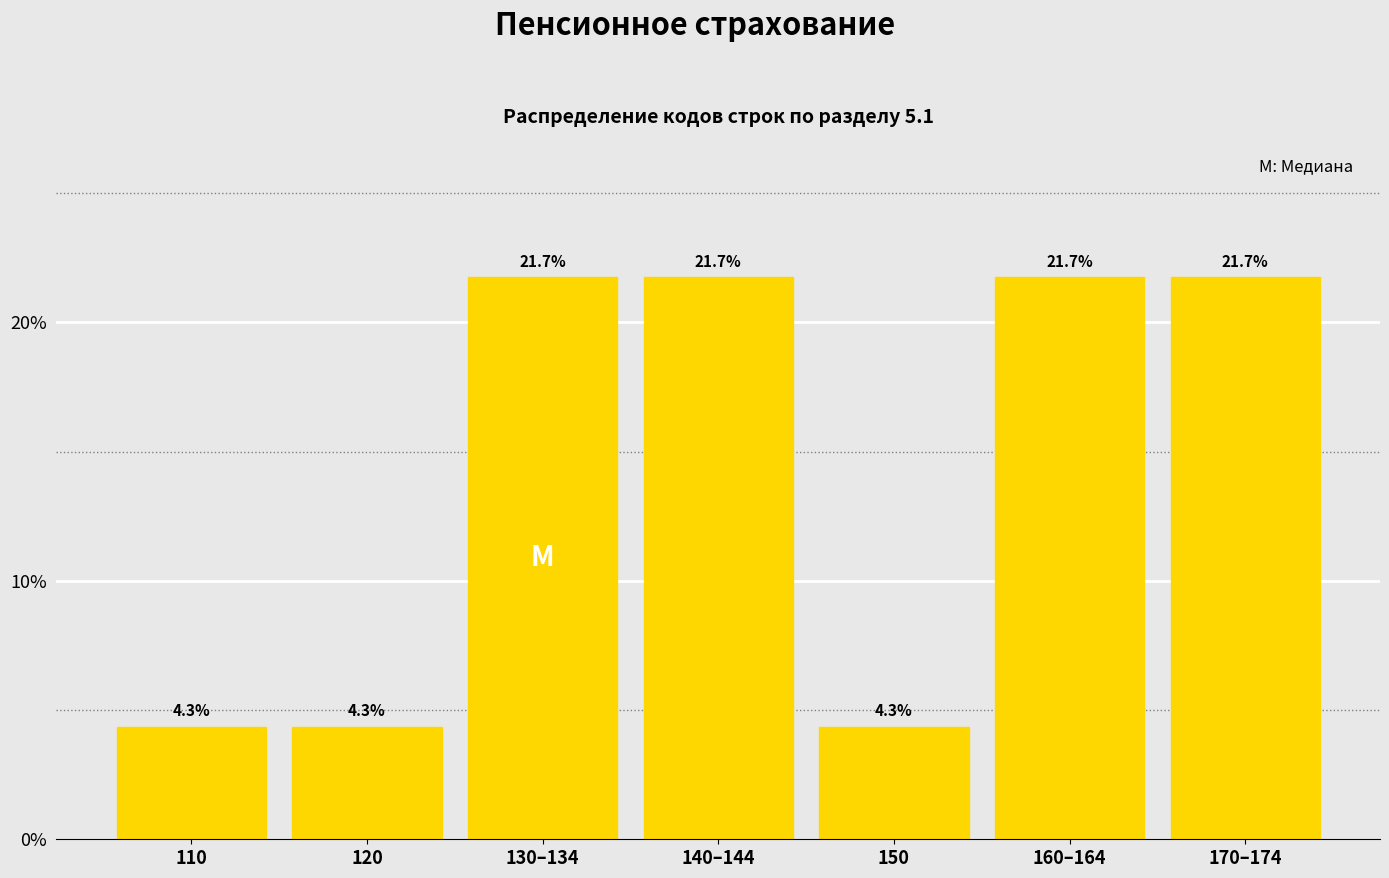

Reading left to right, transcribe all the data shown in this chart.

4.3	4.3	21.7	21.7	4.3	21.7	21.7